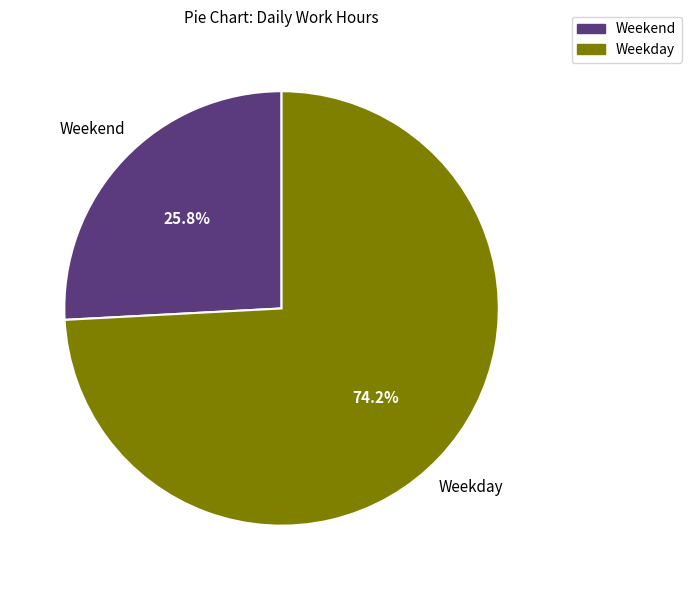

Between Weekday and Weekend, which is larger?

Weekday